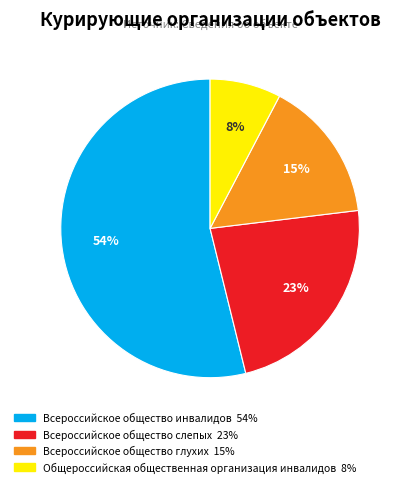

Which has a higher value, Всероссийское общество инвалидов or Общероссийская общественная организация инвалидов?

Всероссийское общество инвалидов